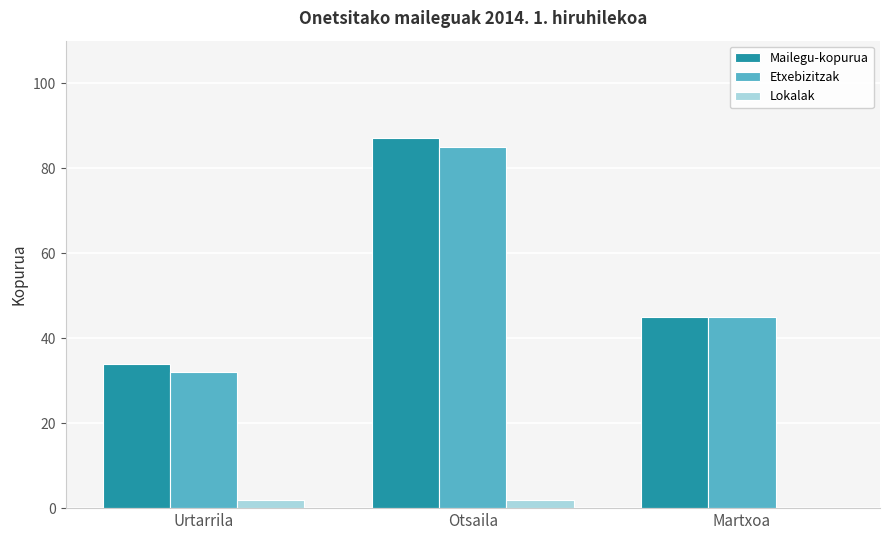

What is the sum of all Mailegu-kopurua values?

166